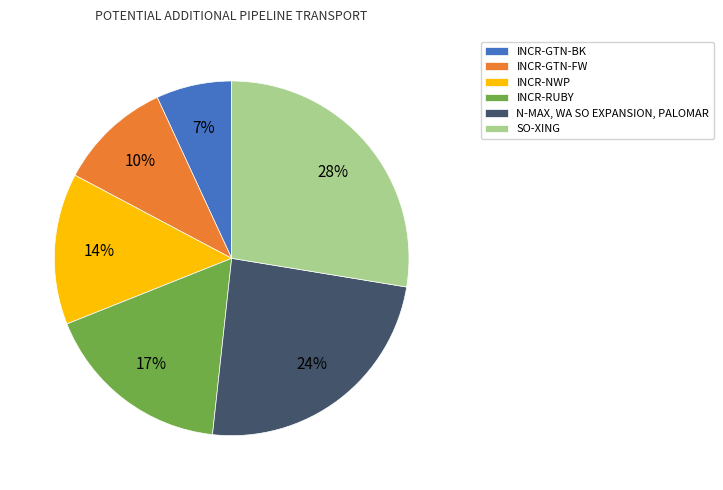

Rank the categories by value from lowest to highest.

INCR-GTN-BK, INCR-GTN-FW, INCR-NWP, INCR-RUBY, N-MAX, WA SO EXPANSION, PALOMAR, SO-XING